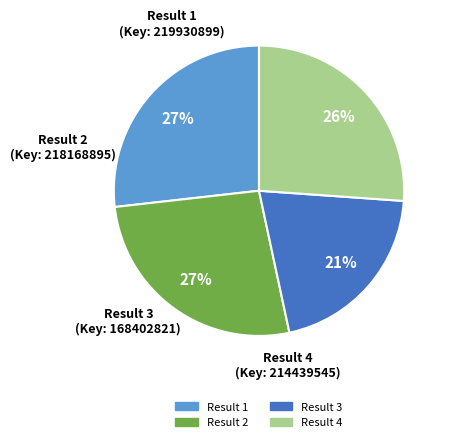

Is there a majority slice in this chart?

No